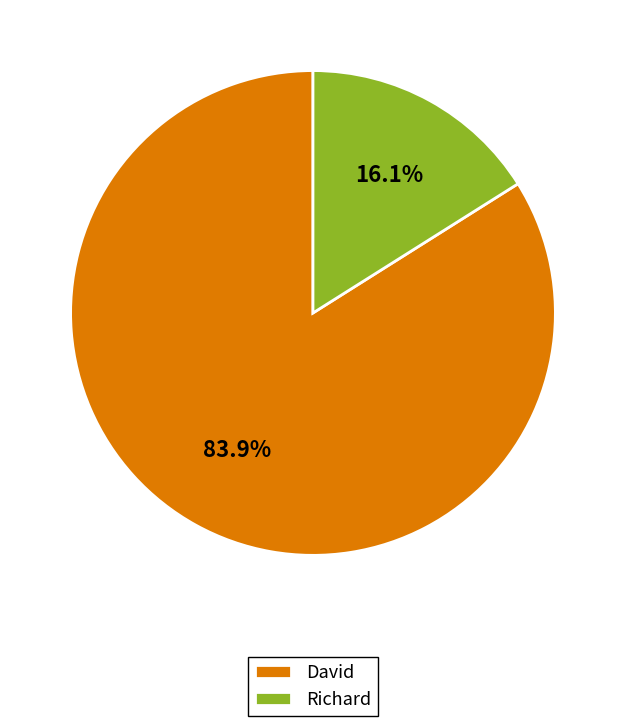

Between Richard and David, which is larger?

David